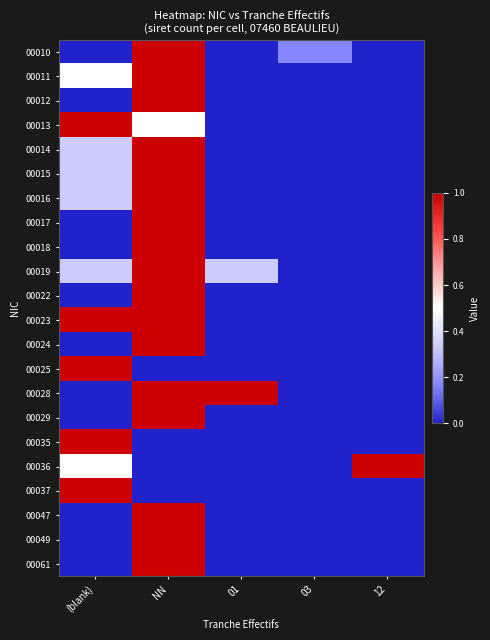

Rank the series by their maximum value, from highest to lowest.

00010, 00011, 00012, 00013, 00014, 00015, 00016, 00017, 00018, 00019, 00022, 00023, 00024, 00025, 00028, 00029, 00035, 00036, 00037, 00047, 00049, 00061